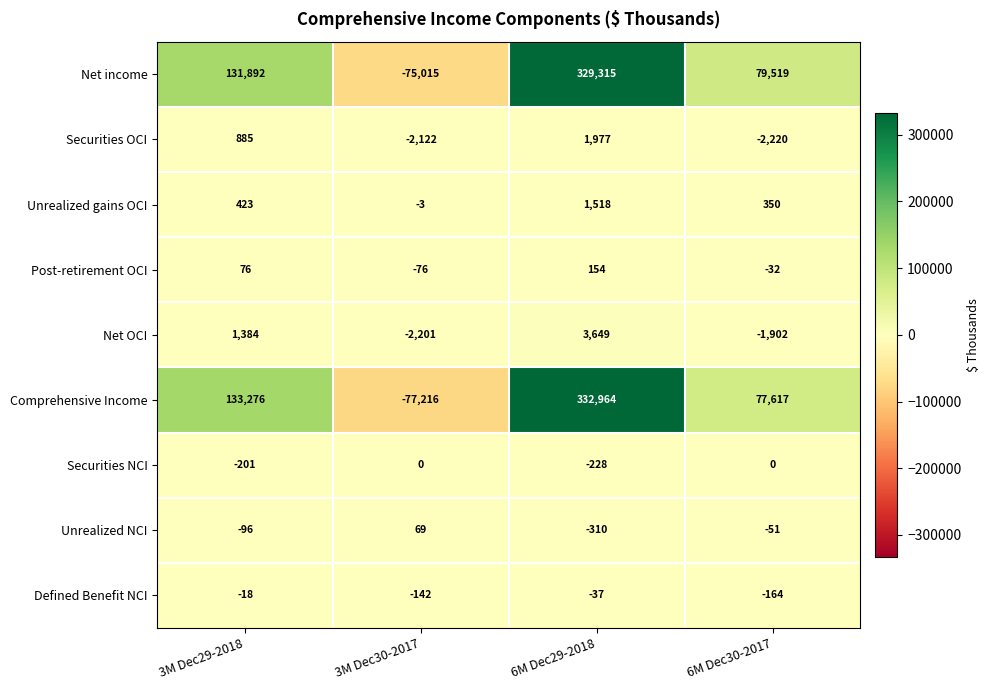

How many series are shown in this chart?

9